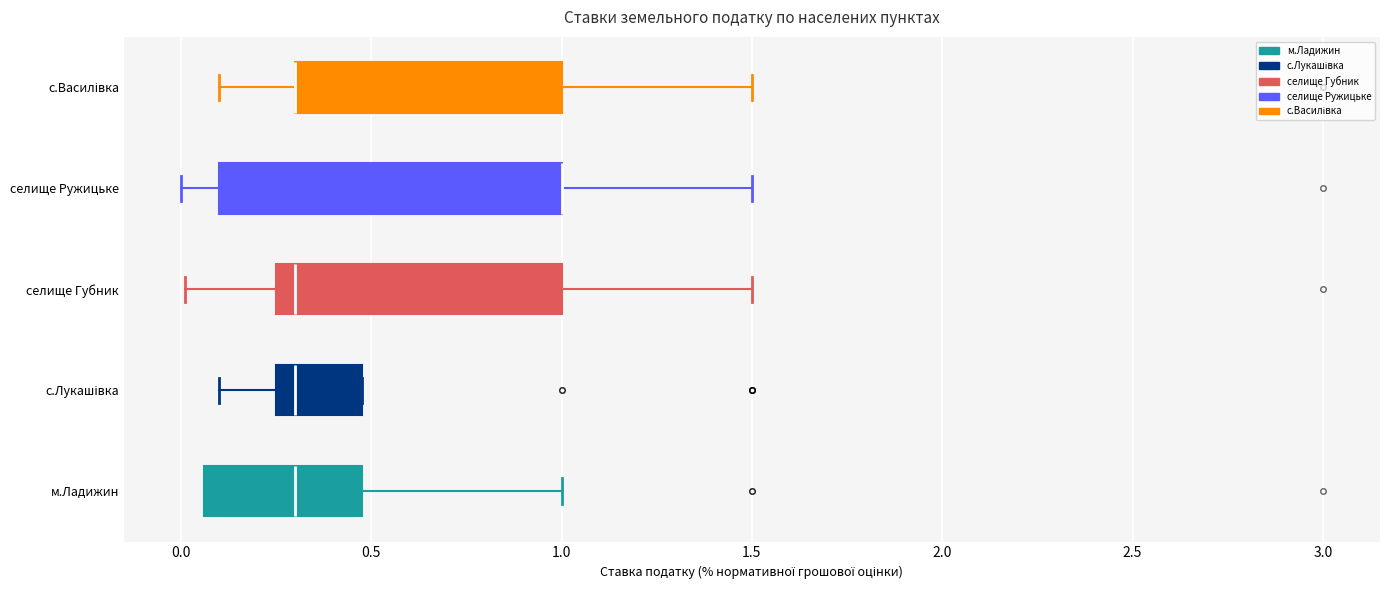

Comparing the boxes themselves (not the whiskers), which one is the widest?

селище Ружицьке